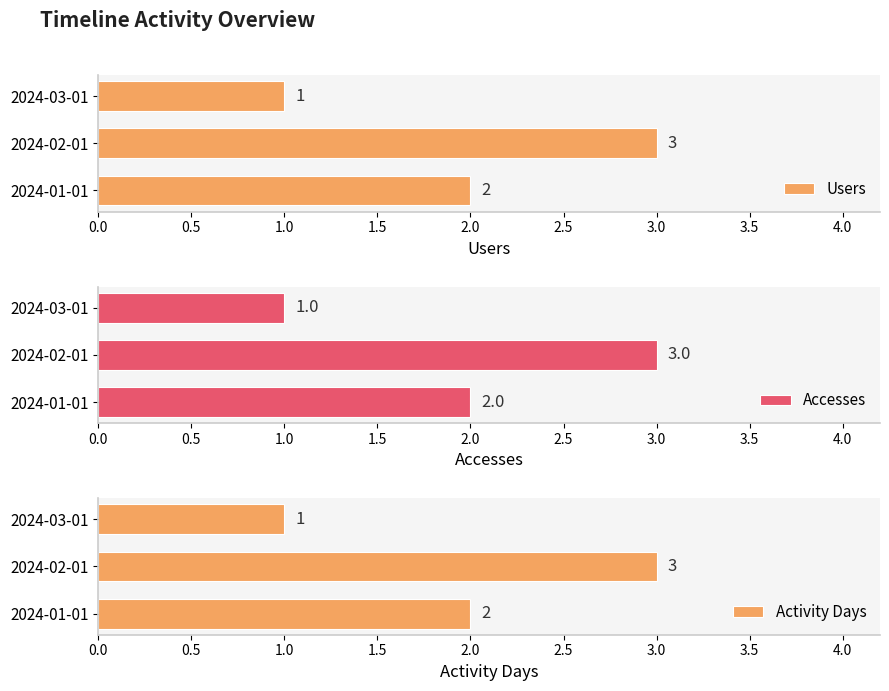

True or false: Users has a value of 2 at 2024-01-01.

True